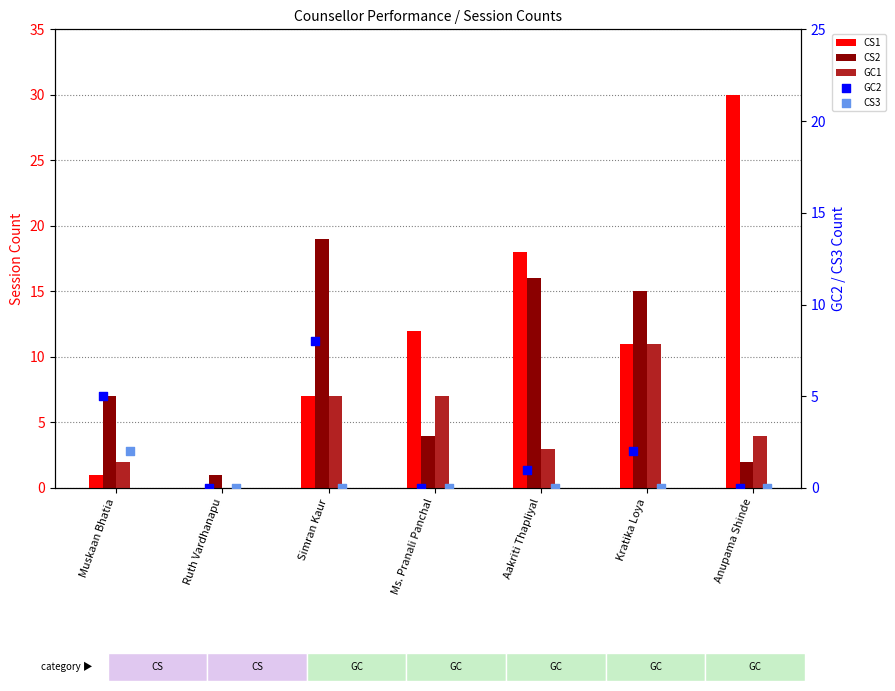

What are all the series names shown in the legend?

CS1, CS2, GC1, GC2, CS3